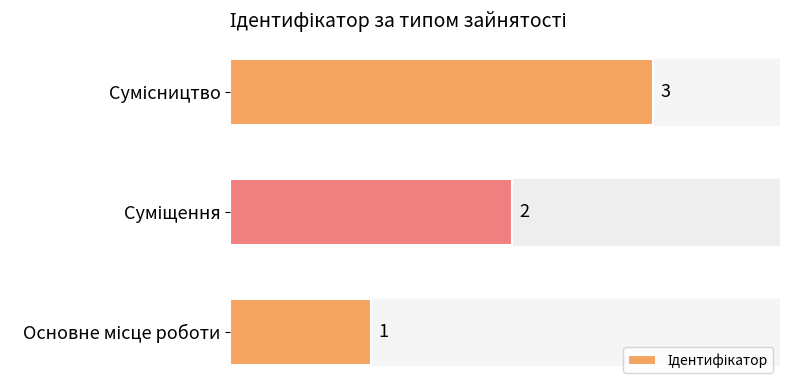

Count the number of categories in the chart.

3